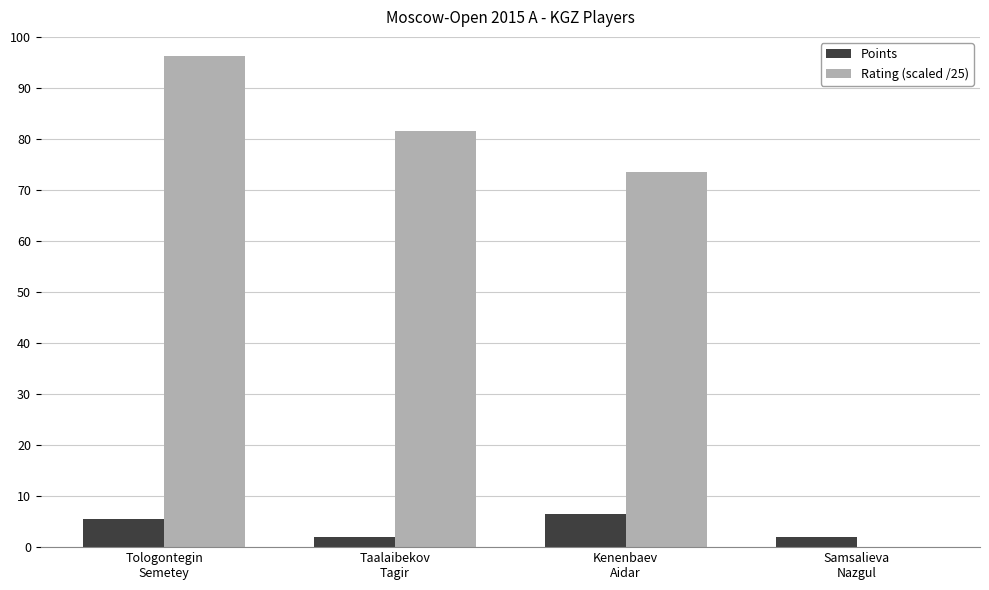

What is the greatest value displayed?

96.2